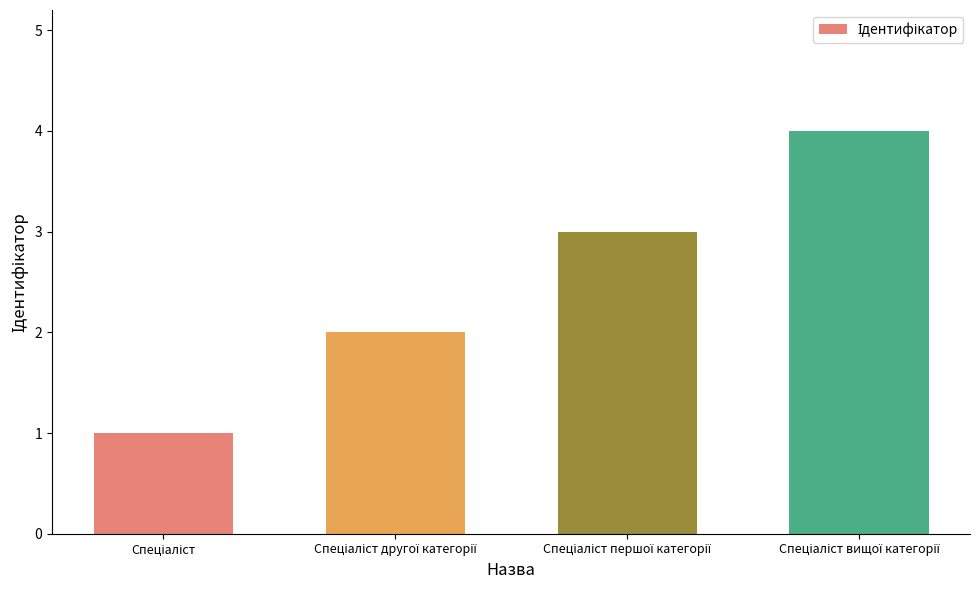

Reading right to left, what are all the values shown in this chart?

4	3	2	1